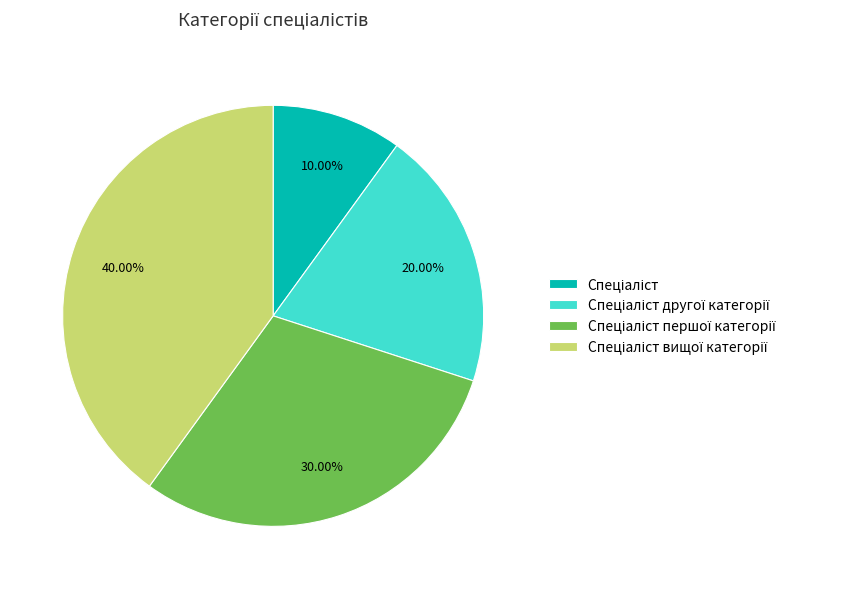

Does any single category account for the majority?

No